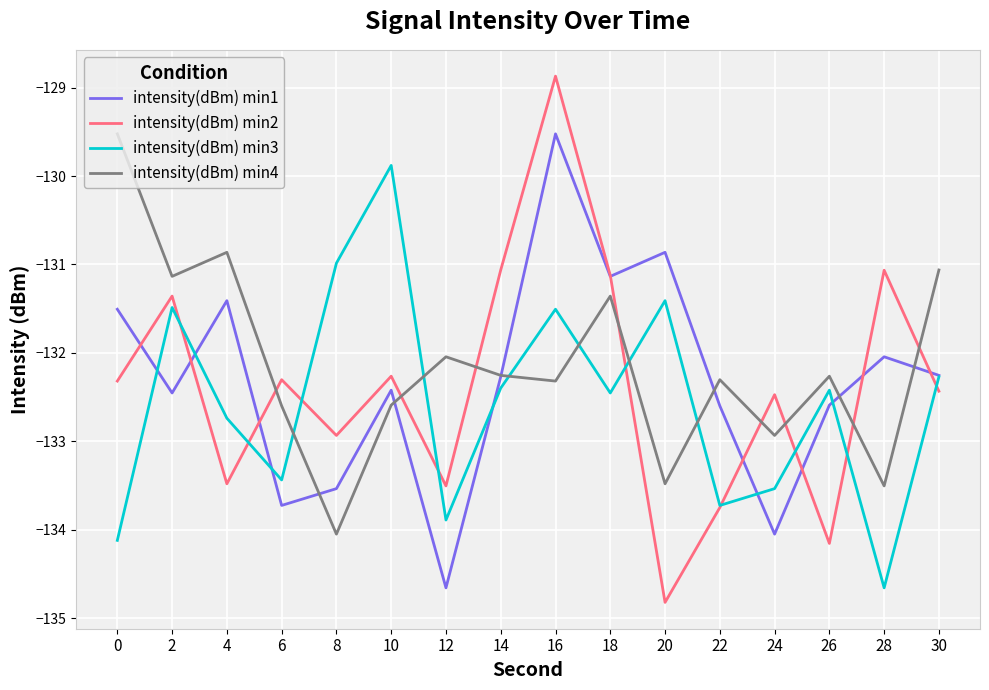

Reading left to right, extract all data points from this chart.

intensity(dBm) min1: 0=-131.5	2=-132.5	4=-131.4	6=-133.7	8=-133.5	10=-132.4	12=-134.7	14=-132.3	16=-129.5	18=-131.1	20=-130.9	22=-132.6	24=-134.1	26=-132.6	28=-132.0	30=-132.3
intensity(dBm) min2: 0=-132.3	2=-131.4	4=-133.5	6=-132.3	8=-132.9	10=-132.3	12=-133.5	14=-131.1	16=-128.9	18=-131.1	20=-134.8	22=-133.7	24=-132.5	26=-134.2	28=-131.1	30=-132.4
intensity(dBm) min3: 0=-134.1	2=-131.5	4=-132.7	6=-133.4	8=-131.0	10=-129.9	12=-133.9	14=-132.4	16=-131.5	18=-132.5	20=-131.4	22=-133.7	24=-133.5	26=-132.4	28=-134.7	30=-132.3
intensity(dBm) min4: 0=-129.5	2=-131.1	4=-130.9	6=-132.6	8=-134.1	10=-132.6	12=-132.0	14=-132.3	16=-132.3	18=-131.4	20=-133.5	22=-132.3	24=-132.9	26=-132.3	28=-133.5	30=-131.1